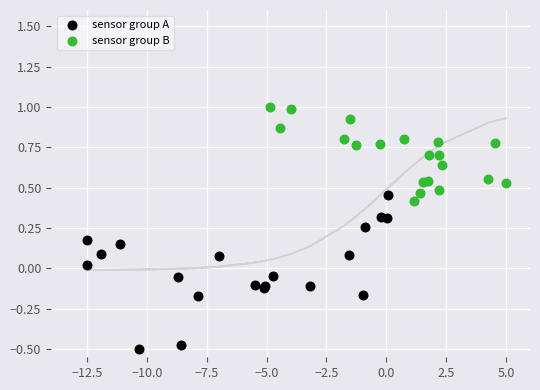

Which series reaches the maximum Y coordinate?

sensor group B